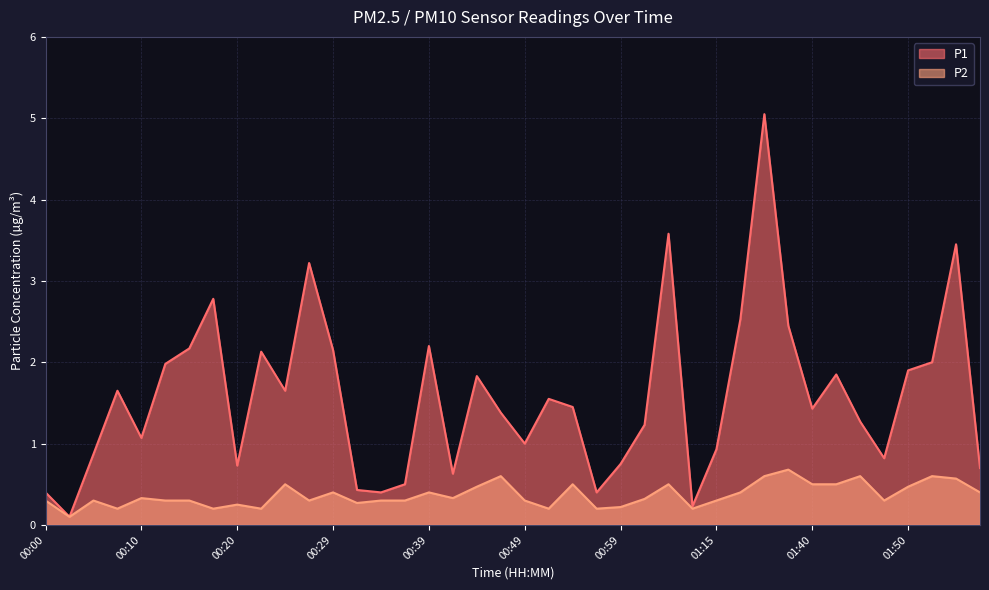

True or false: P1 and P2 intersect in this chart.

False